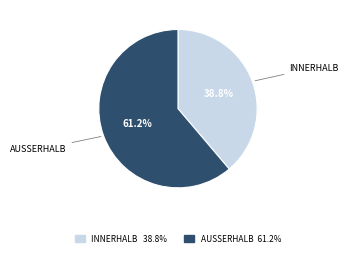

How many segments does this pie chart have?

2